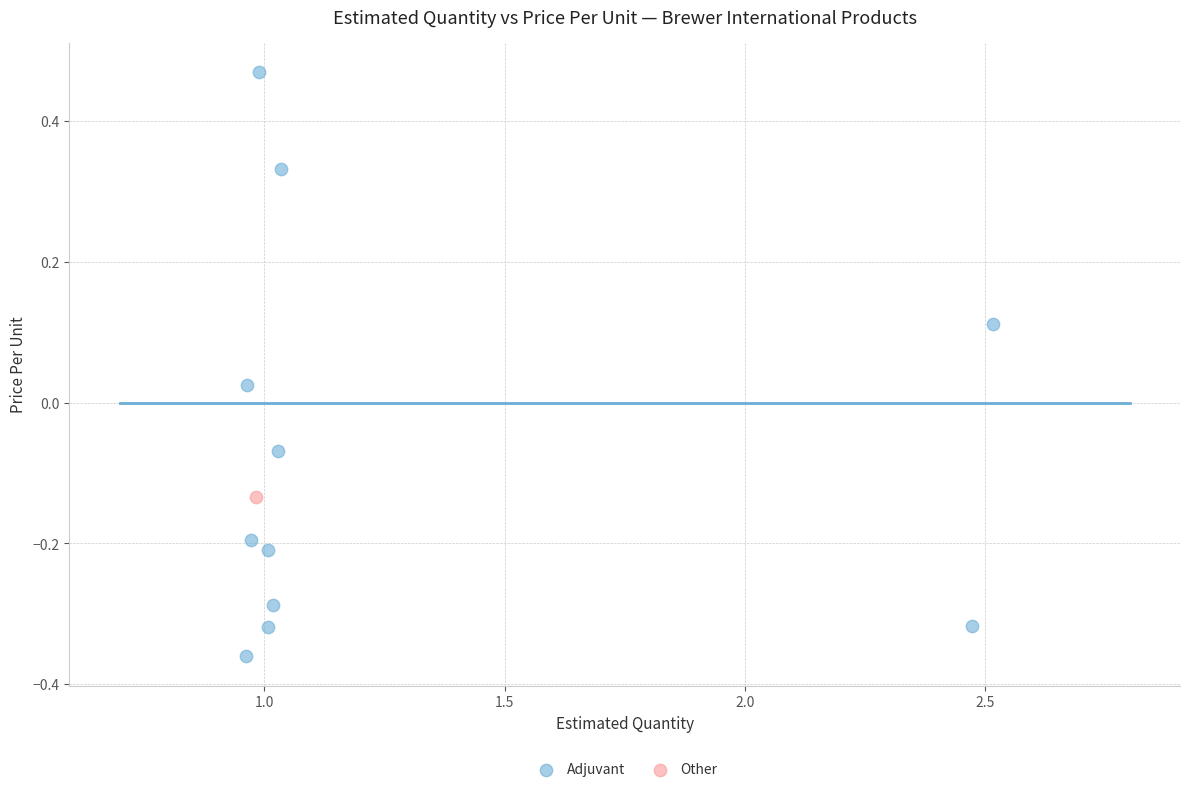

What are all the series names shown in the legend?

Adjuvant, Other